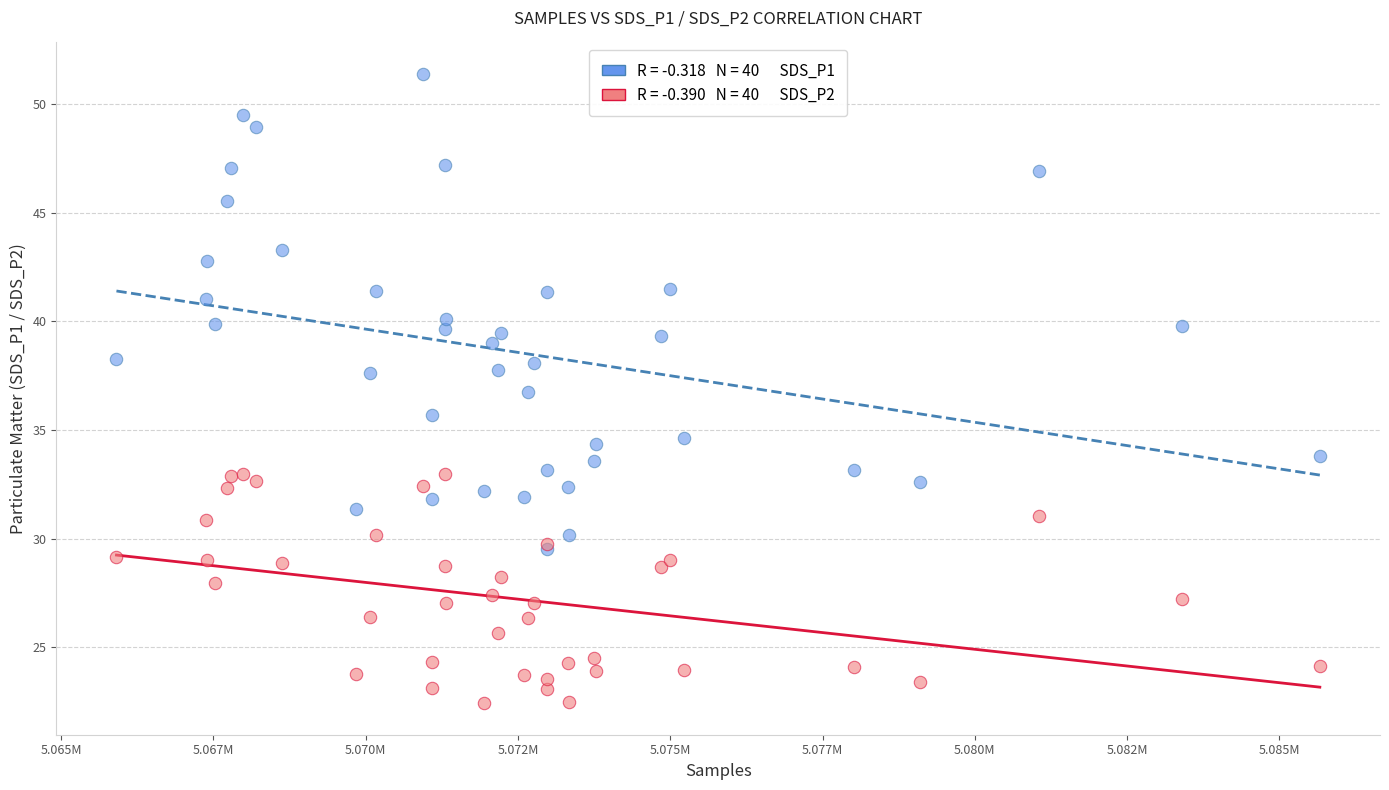

Across all series, what Y value is closest to 36?

35.7